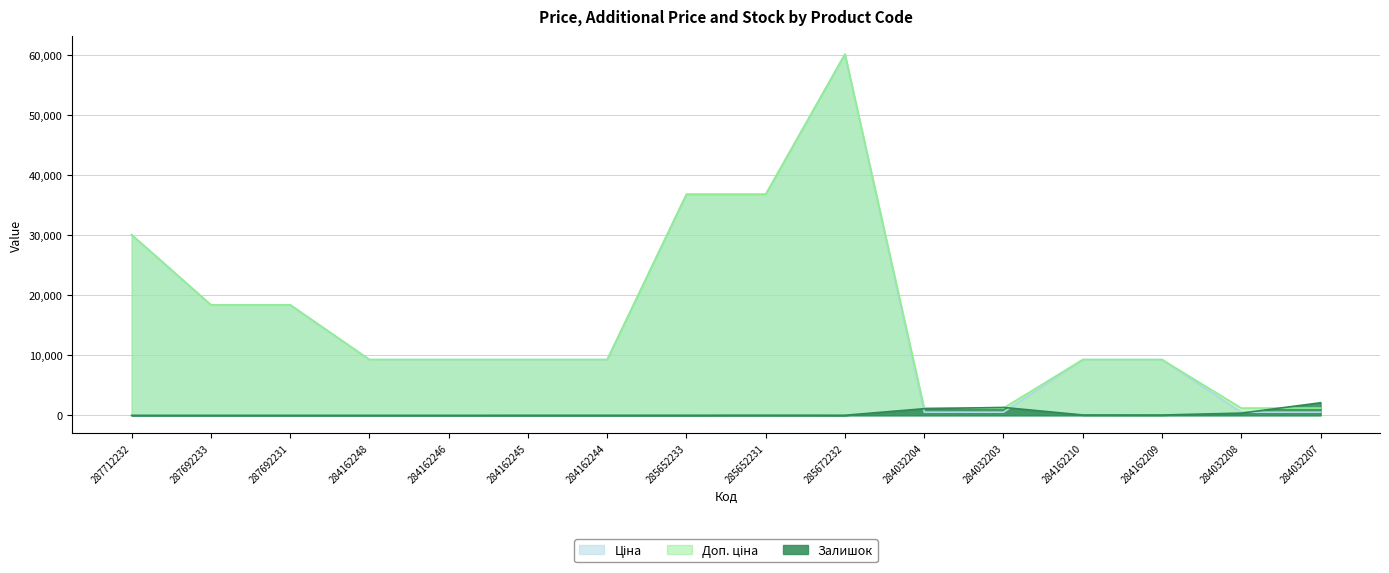

What is the label of the 12th point from the left?

284032203